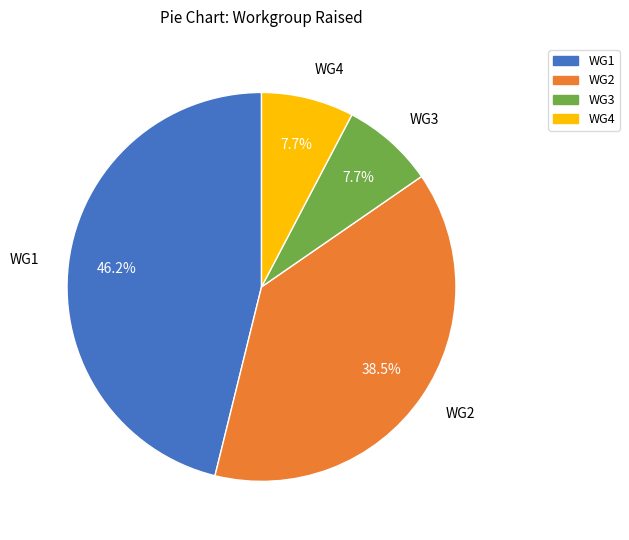

Between WG2 and WG3, which is larger?

WG2